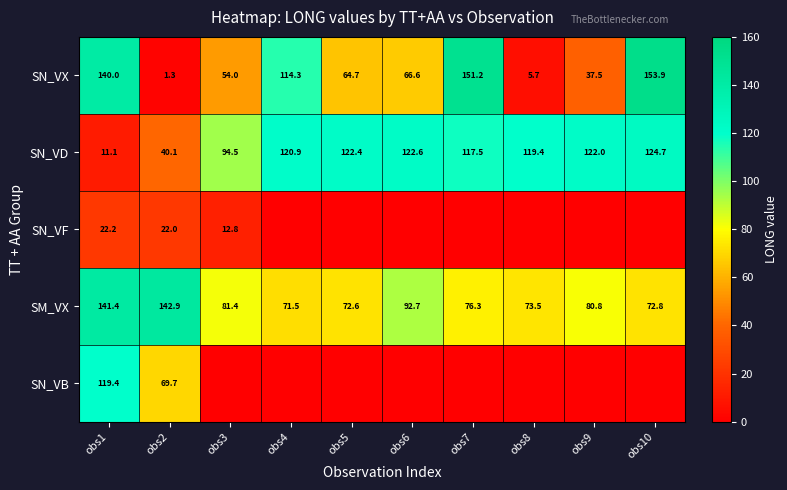

Is the value of SN_VB at obs2 greater than the value of SN_VX at obs9?

Yes